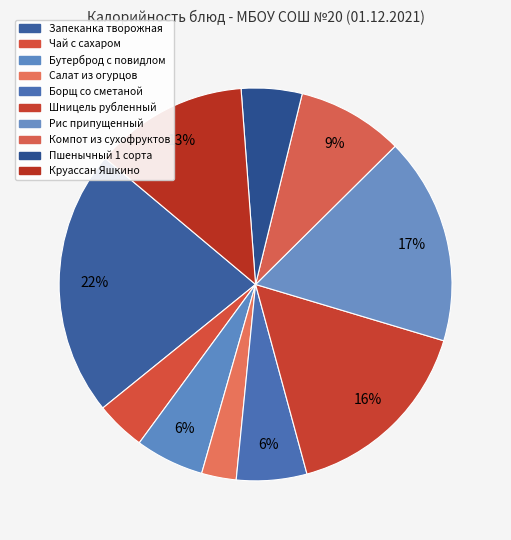

To the nearest percent, what portion does Пшенычный 1 сорта represent?

5%